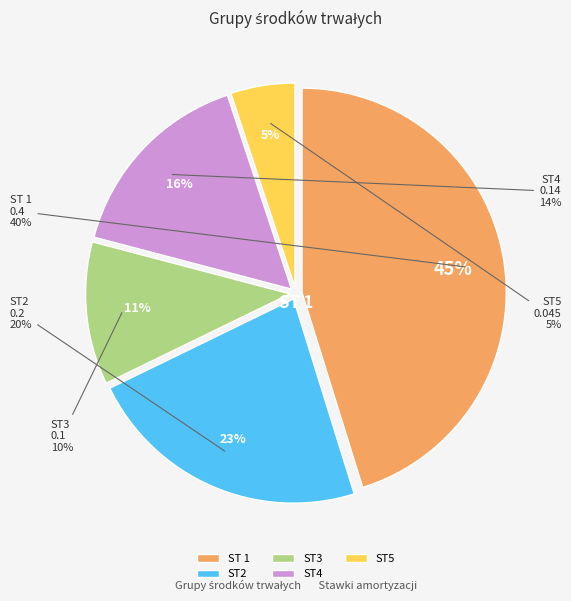

To the nearest percent, what is the average slice percentage?

20%